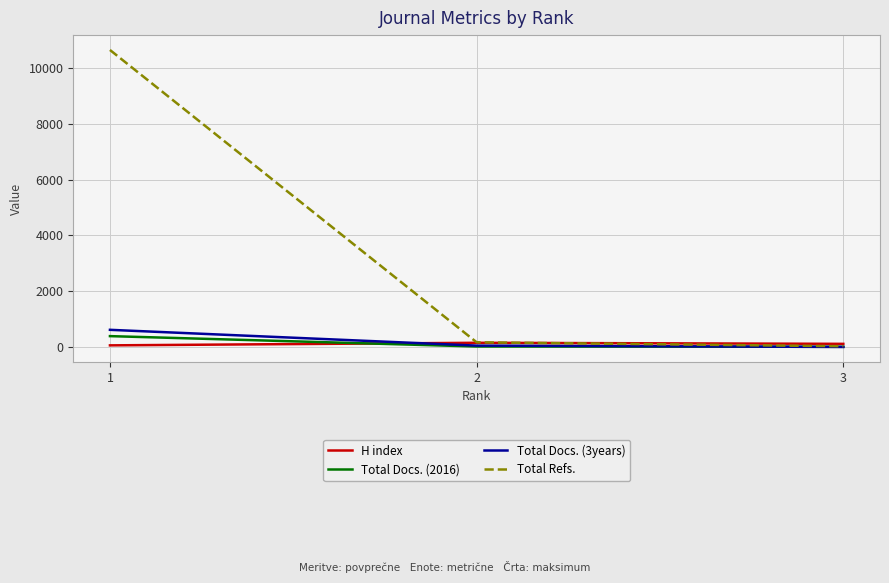

Which series has the largest range (max minus min)?

Total Refs.